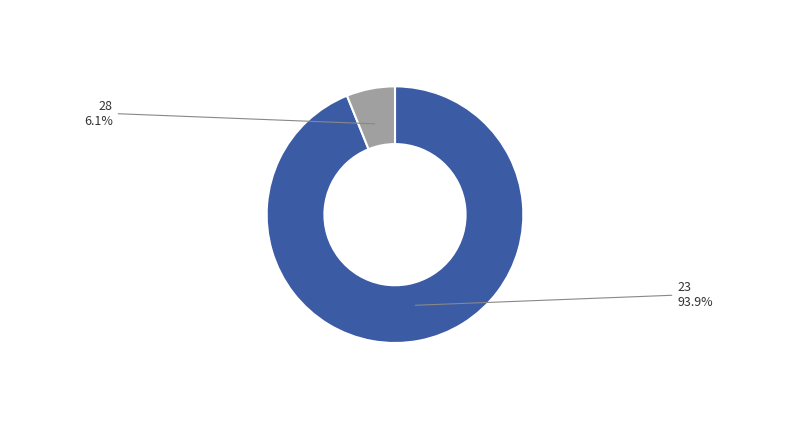

Which slice represents more than half of the pie?

23